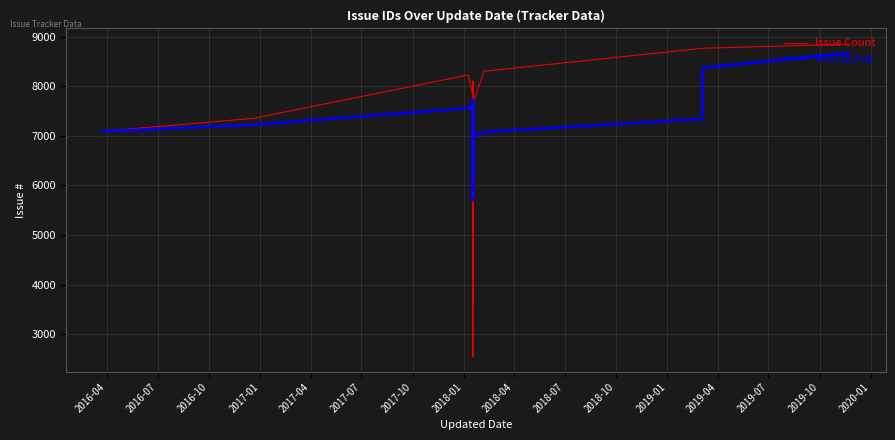

How many intersections are there between Rolling Avg and Issue Count?

6